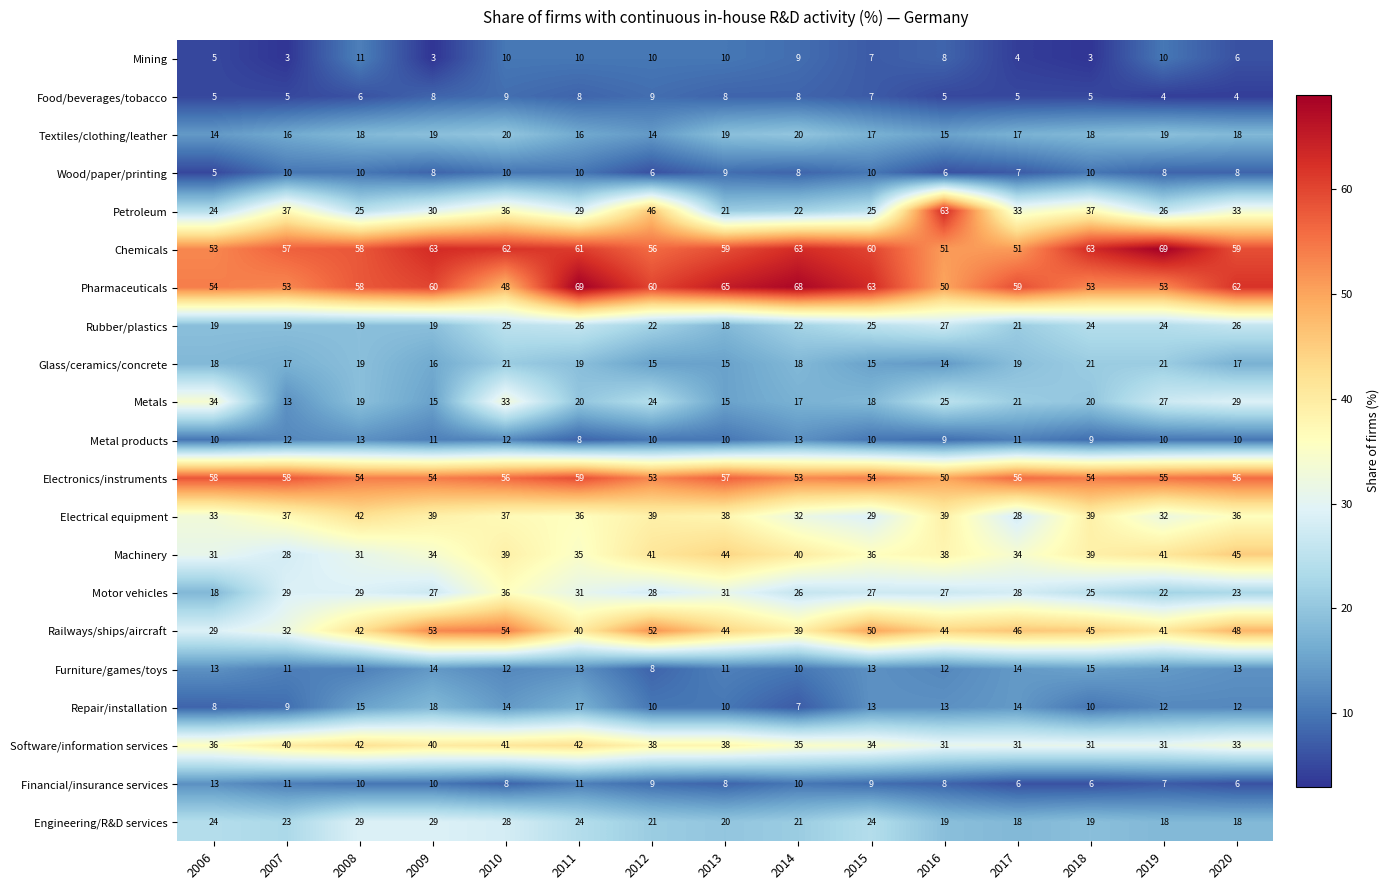

At which label is Metals closest to 23?

2012